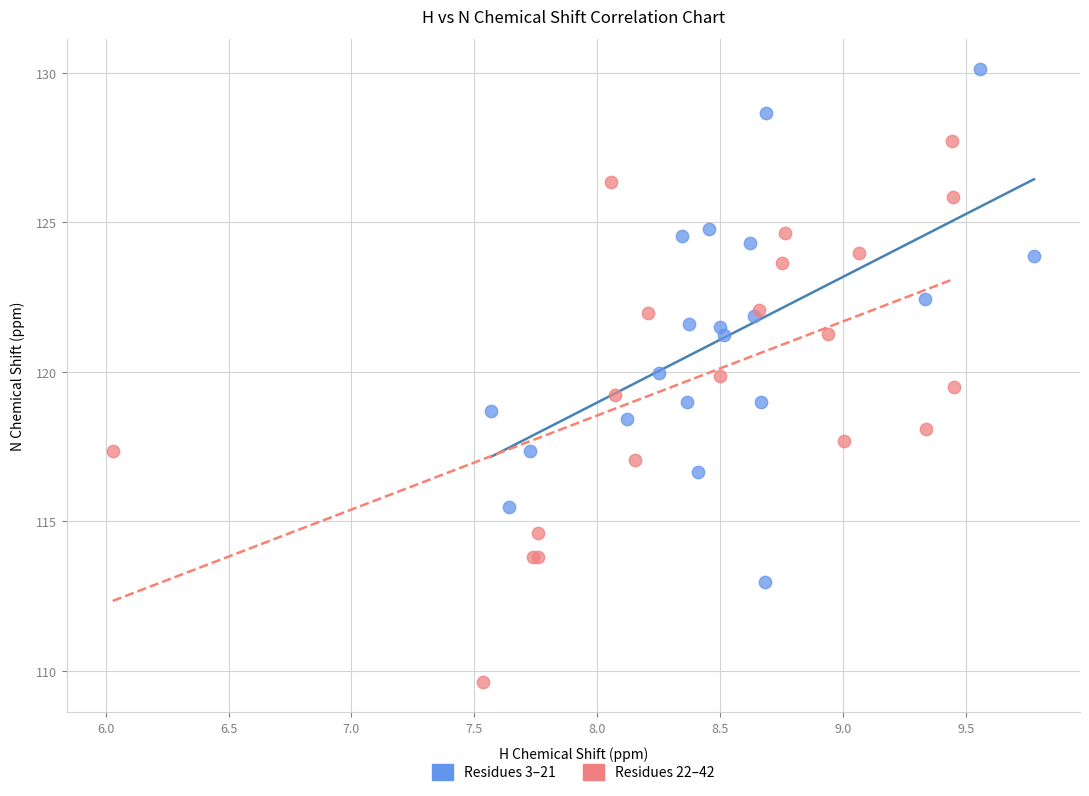

Which series contains the lowest Y value?

Residues 22–42